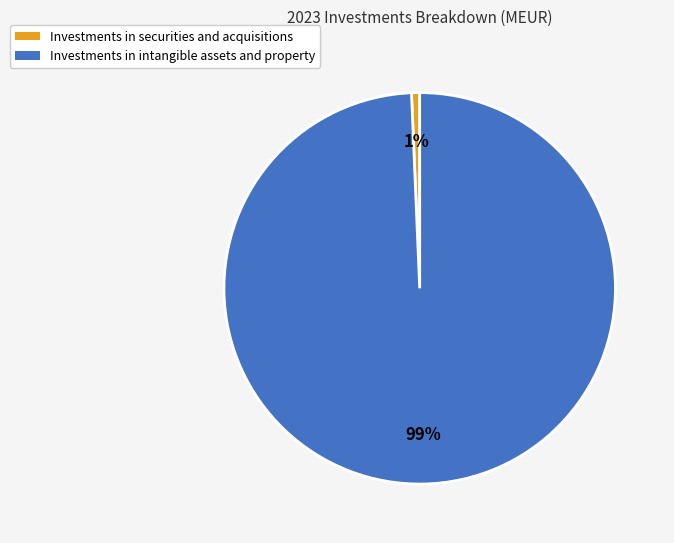

What is the largest slice in the pie chart?

Investments in intangible assets and property